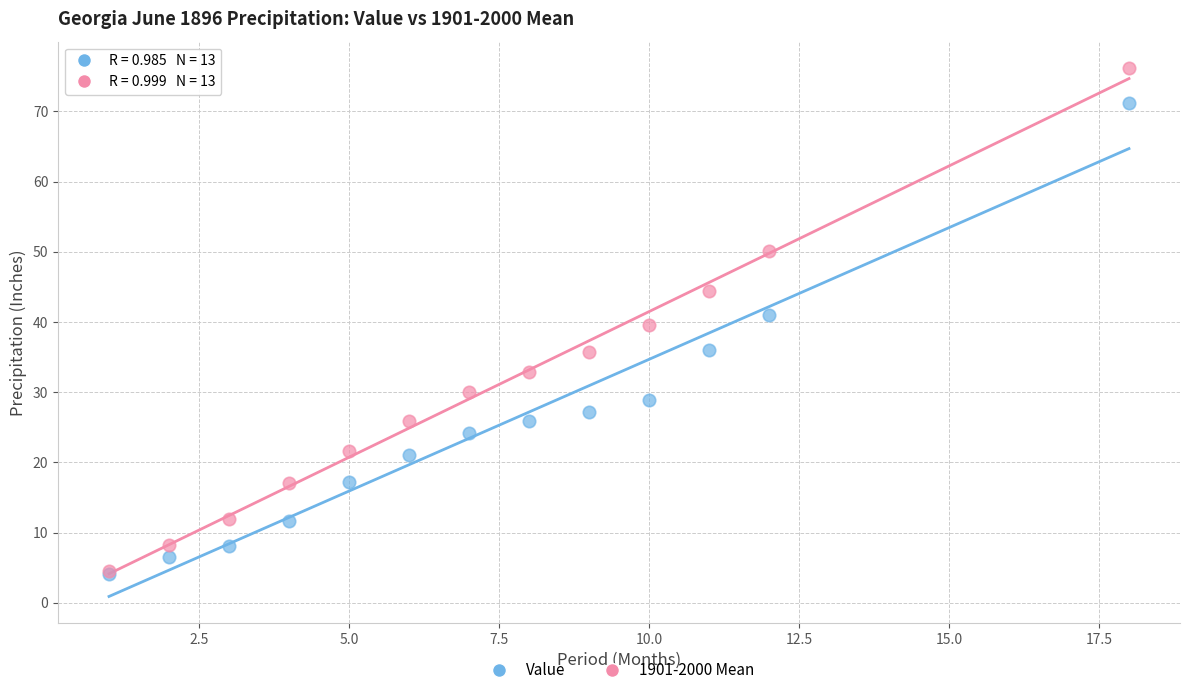

What are all the series names shown in the legend?

Value, 1901-2000 Mean